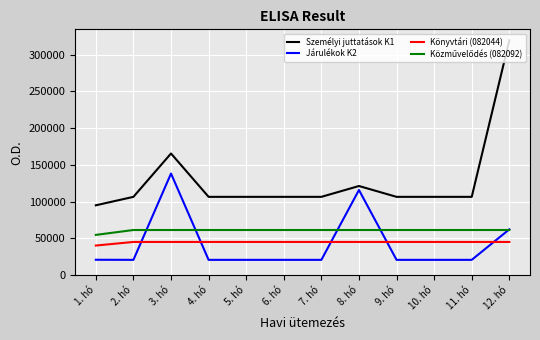

The value of Személyi juttatások K1 at 3. hó is 165495.0. True or false?

True